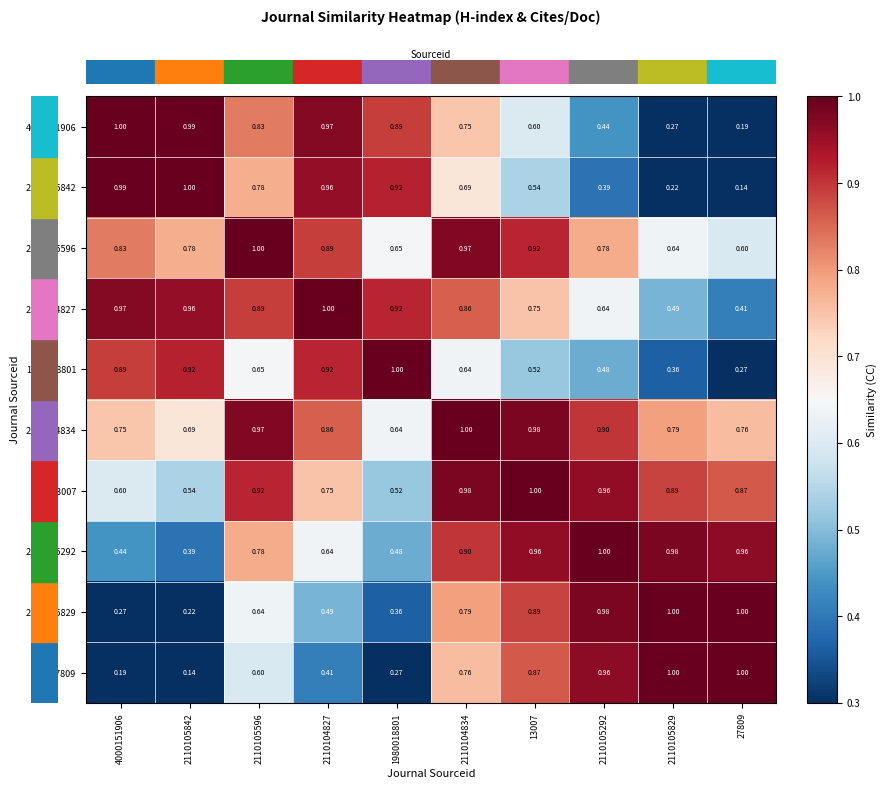

At how many categories does at least one series exceed 0?

10